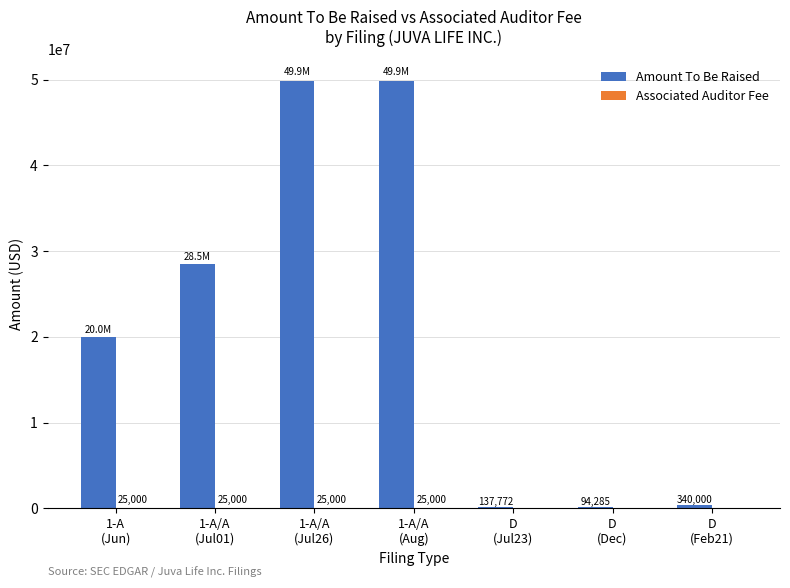

Which series has the largest total across all categories?

Amount To Be Raised